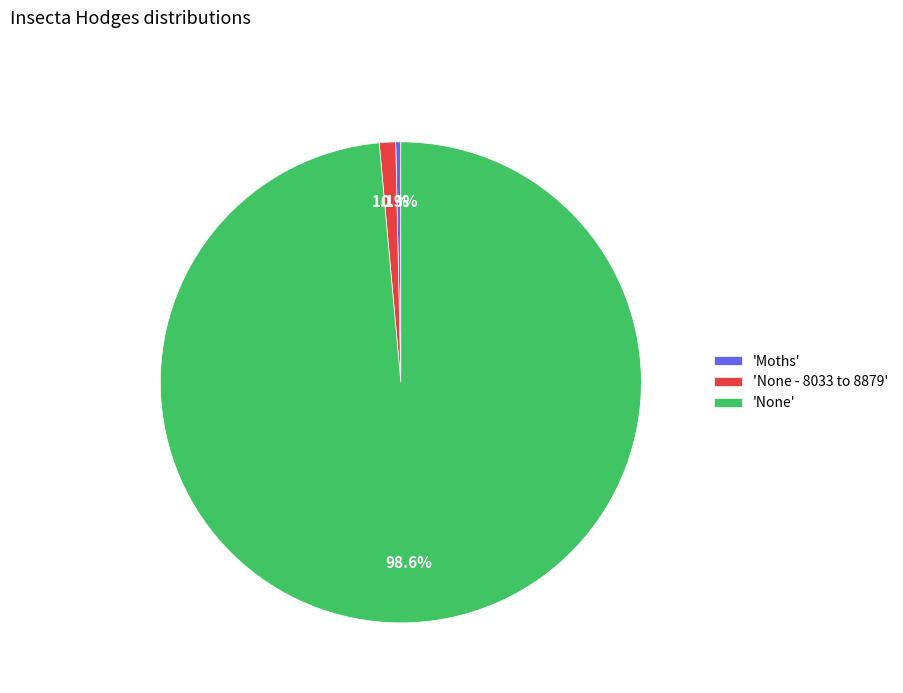

What is the ratio of the value at 'None' to the value at 'Moths'?

289.7